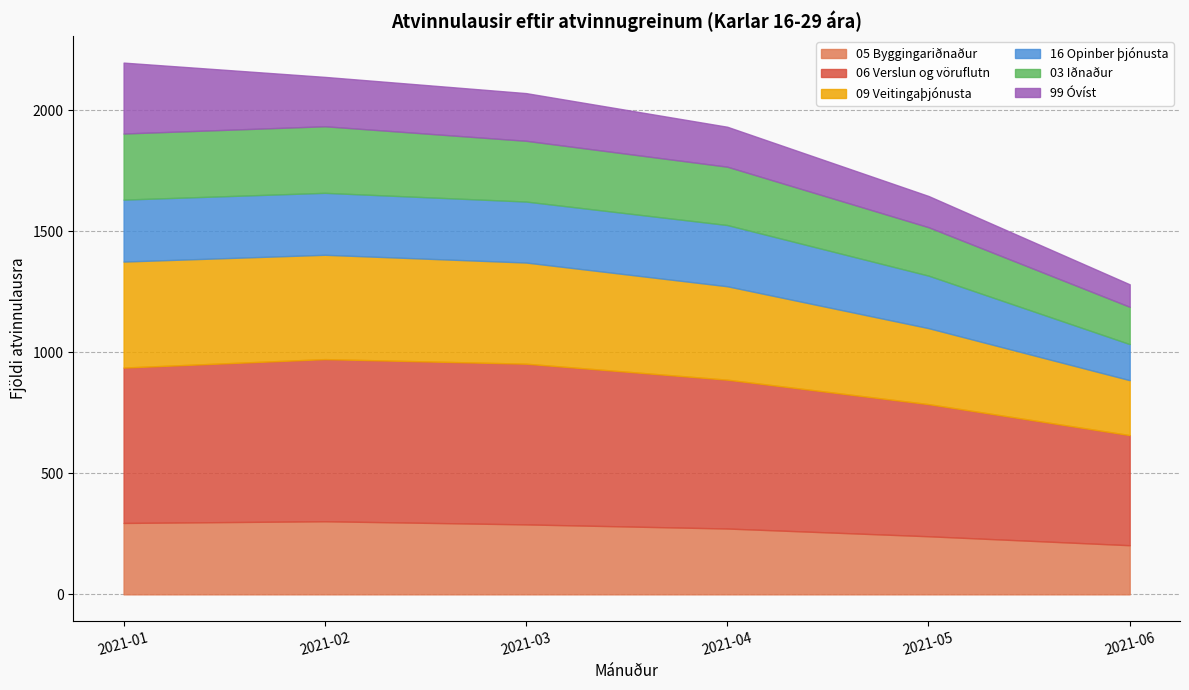

At 2021-03, list the series in order from largest to smallest.

06 Verslun og vöruflutn, 09 Veitingaþjónusta, 05 Byggingariðnaður, 16 Opinber þjónusta, 03 Iðnaður, 99 Óvíst